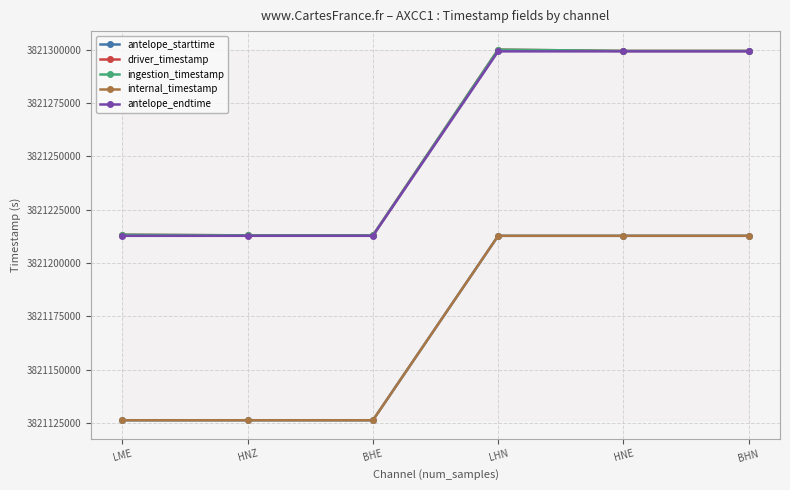

Read the driver_timestamp value at BHN.

3821299407.5